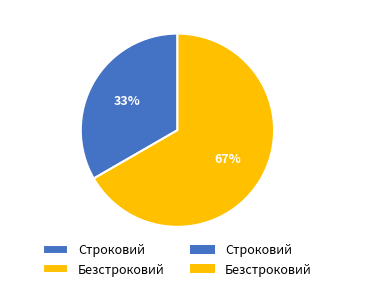

Count the number of slices in the pie.

2